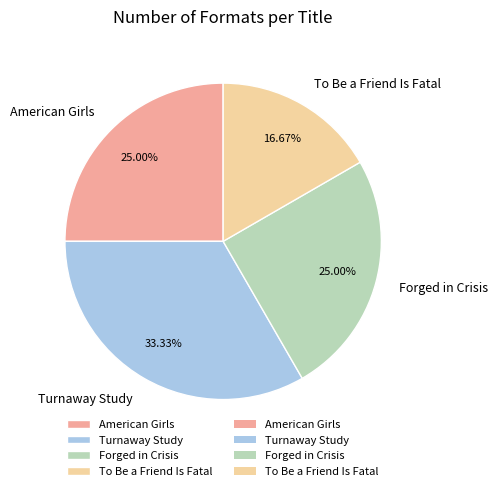

Which has a higher value, American Girls or To Be a Friend Is Fatal?

American Girls